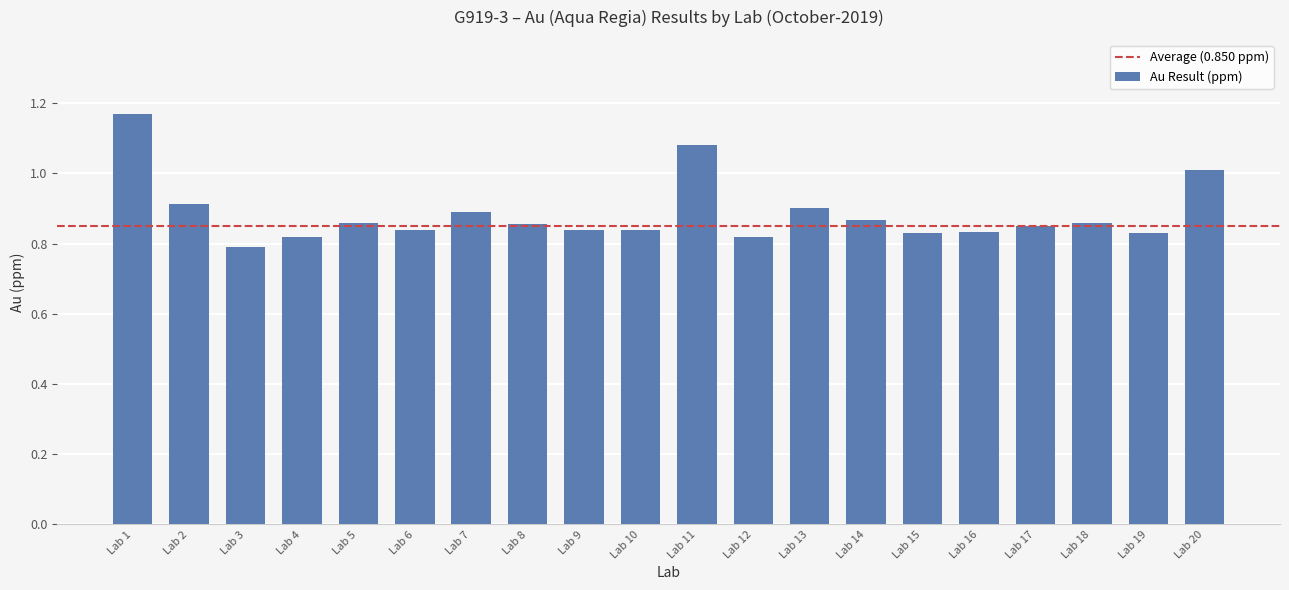

What is the sum of all values?

17.7